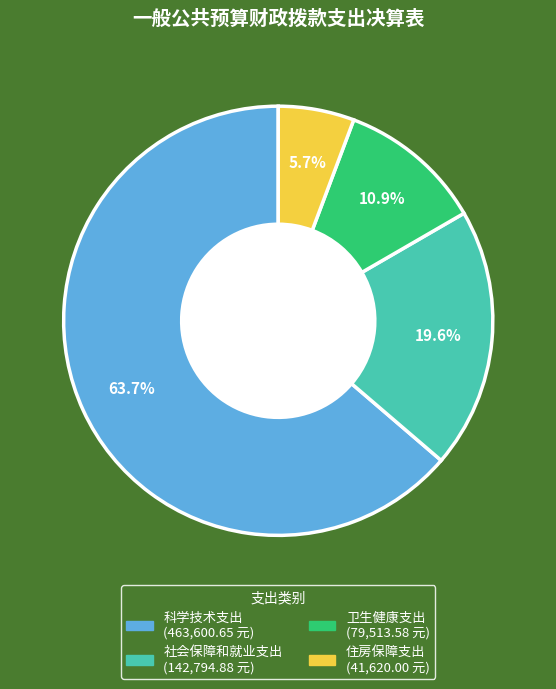

How many slices are in this pie chart?

4